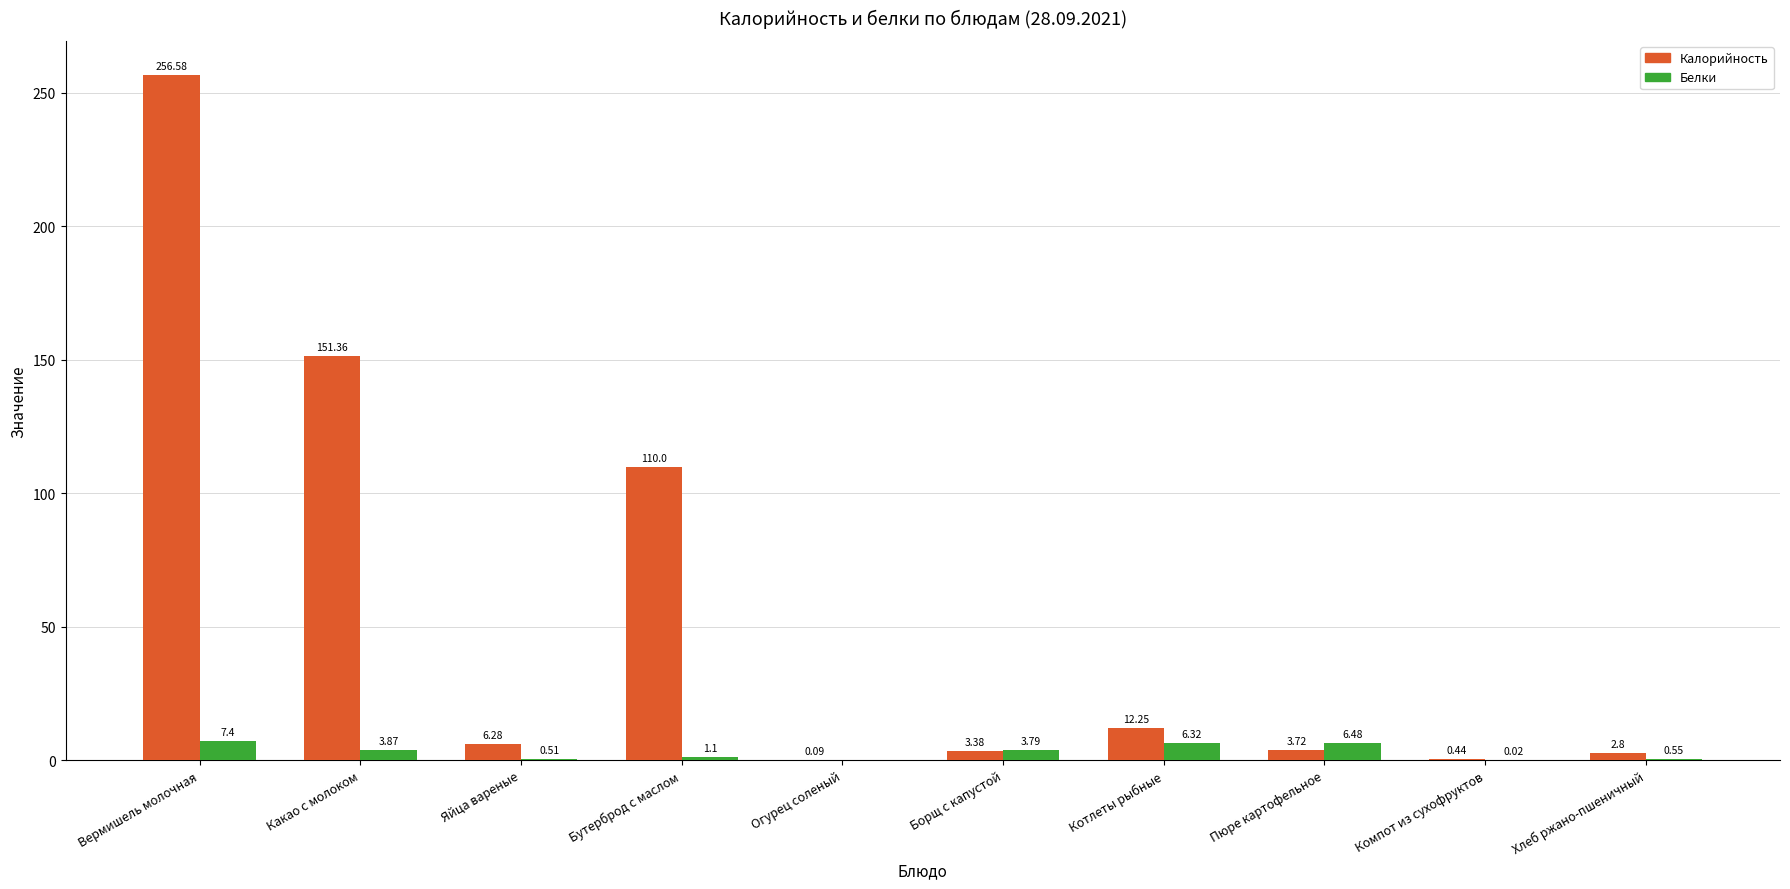

At which category is the sum across all series the highest?

Вермишель молочная